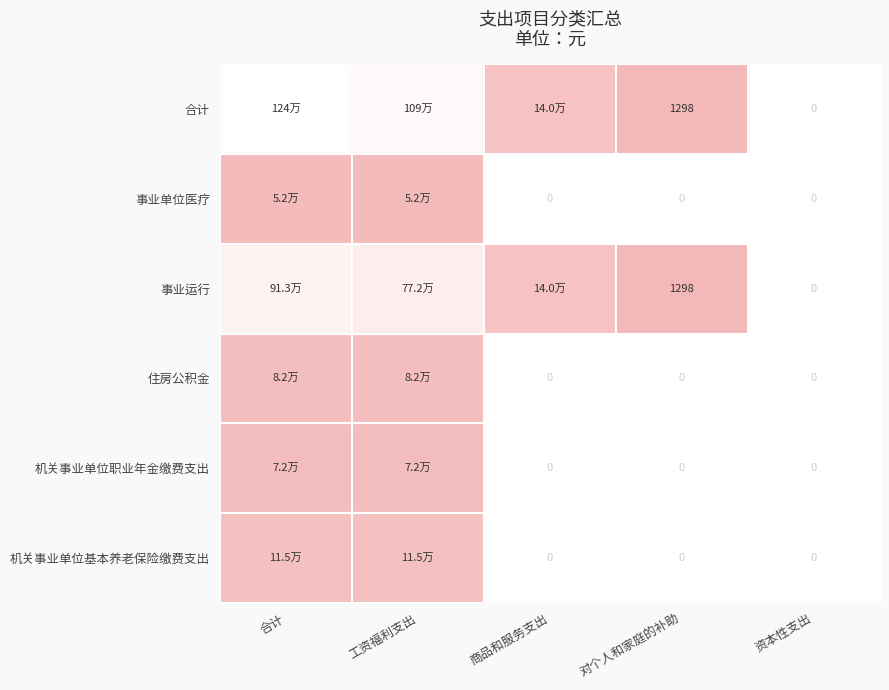

What is the highest value of the 机关事业单位职业年金缴费支出 series?

72387.8